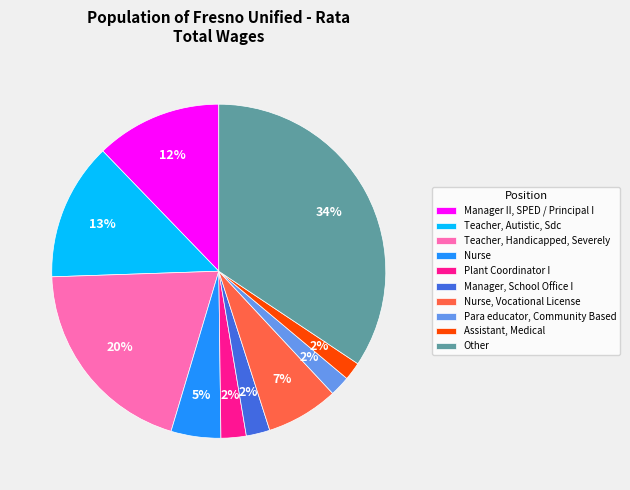

To the nearest percent, what is the combined percentage of Teacher, Handicapped, Severely and Para educator, Community Based?

22%